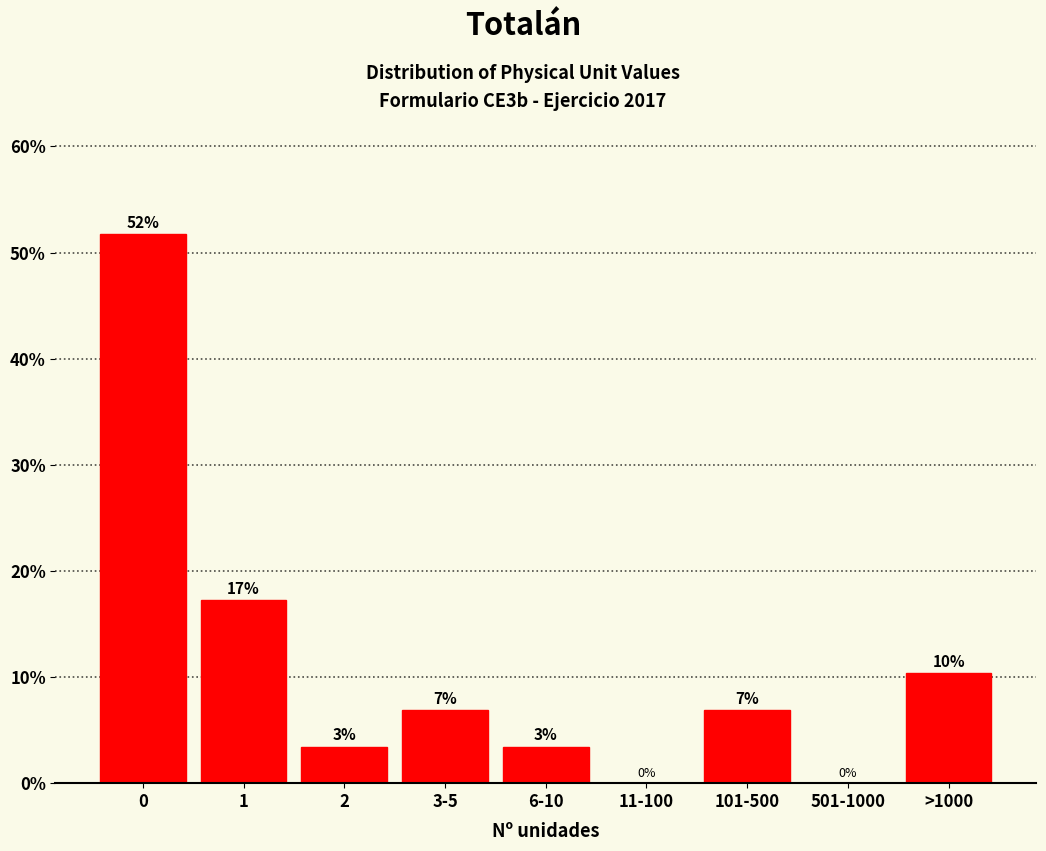

Are the bars horizontal?

No